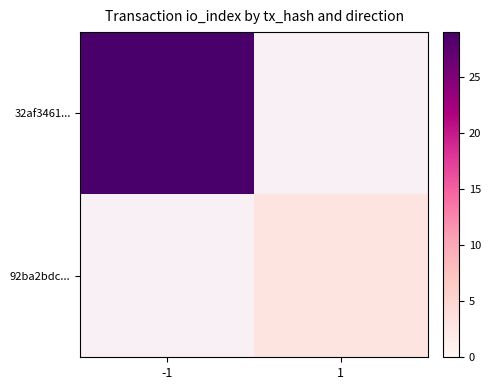

Between 1 and -1, which is larger?

-1